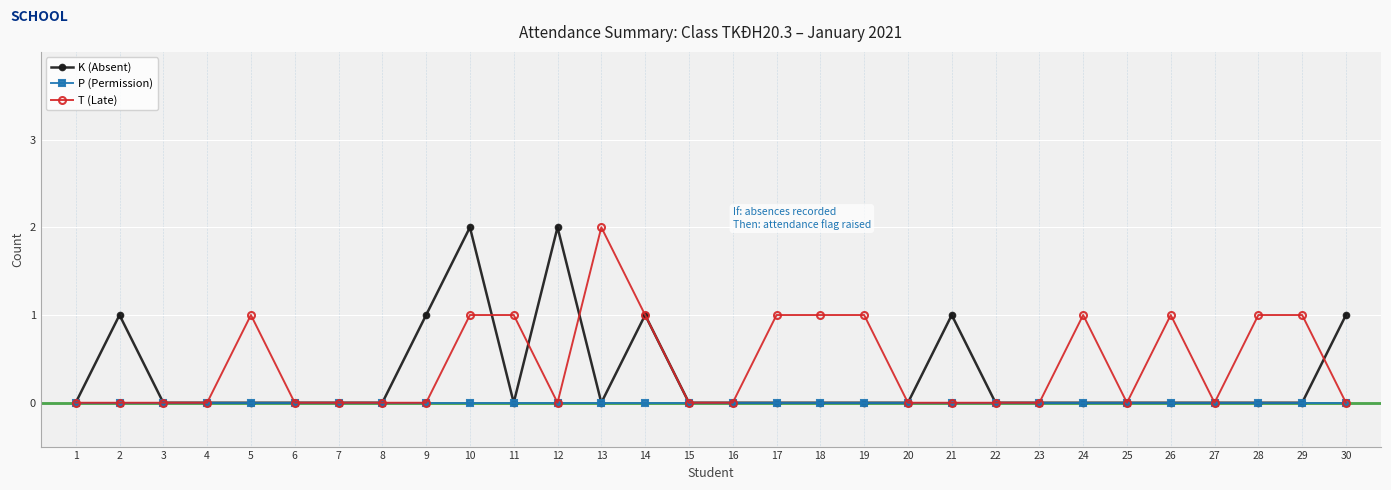

What is the value of the T (Late) point at the 17th from the left?

1